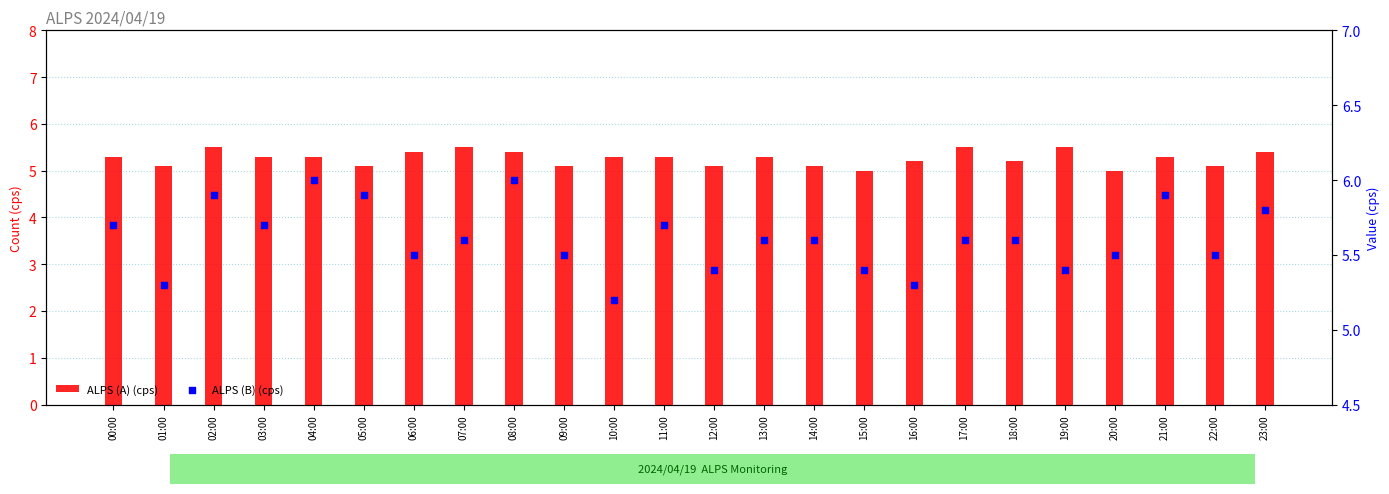

Is the value of ALPS (B) (cps) at 23:00 greater than the value of ALPS (A) (cps) at 15:00?

Yes